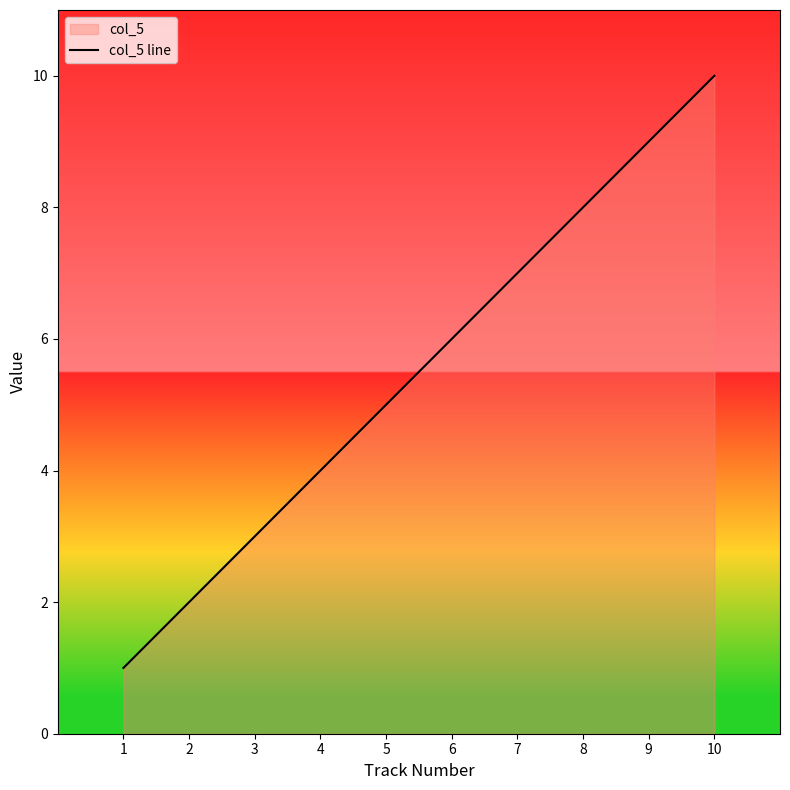

At which label does the data first exceed 6?

7